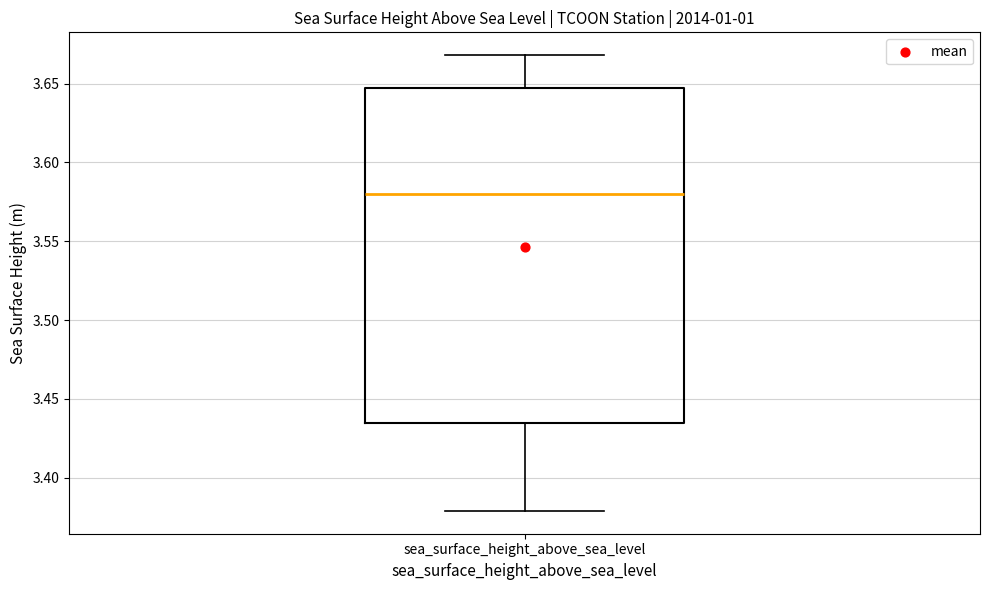

Transcribe this box plot: give where the median line is, the range the box spans, and where the two whiskers end, as read against the y-axis. The values are not printed on the chart, so give them approximately, as read against the axis.

median 3.580, box 3.435 to 3.645, whiskers 3.380 to 3.670